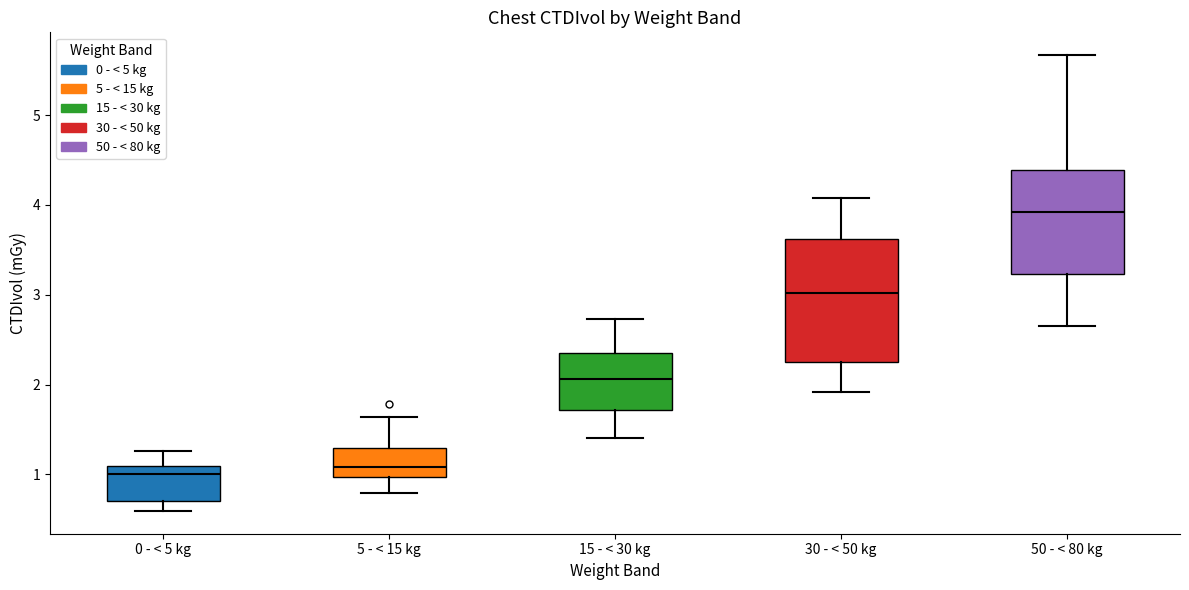

Where does the upper whisker of the box for 50 - < 80 kg end on the y-axis? The values are not printed on the chart, so give them approximately, as read against the axis.

5.7